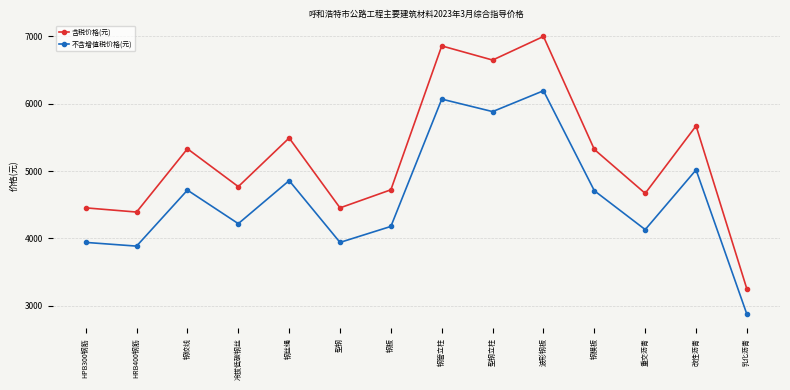

How many categories are shown in the chart?

14